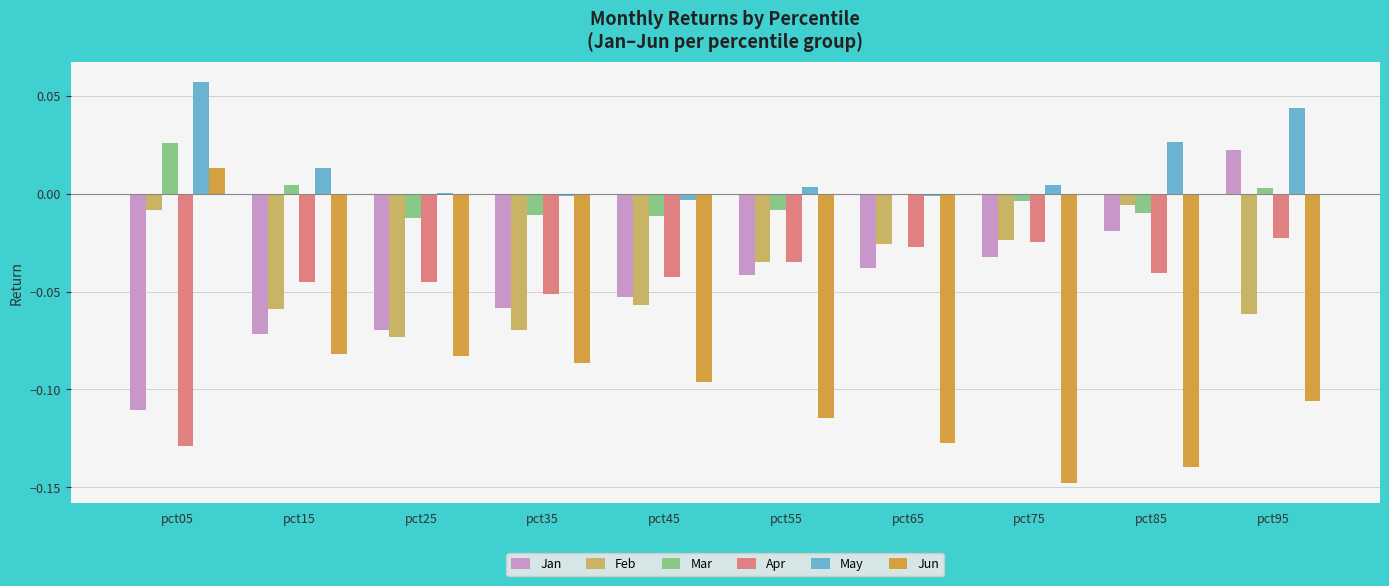

How many Jan values are between 0 and 1?

1